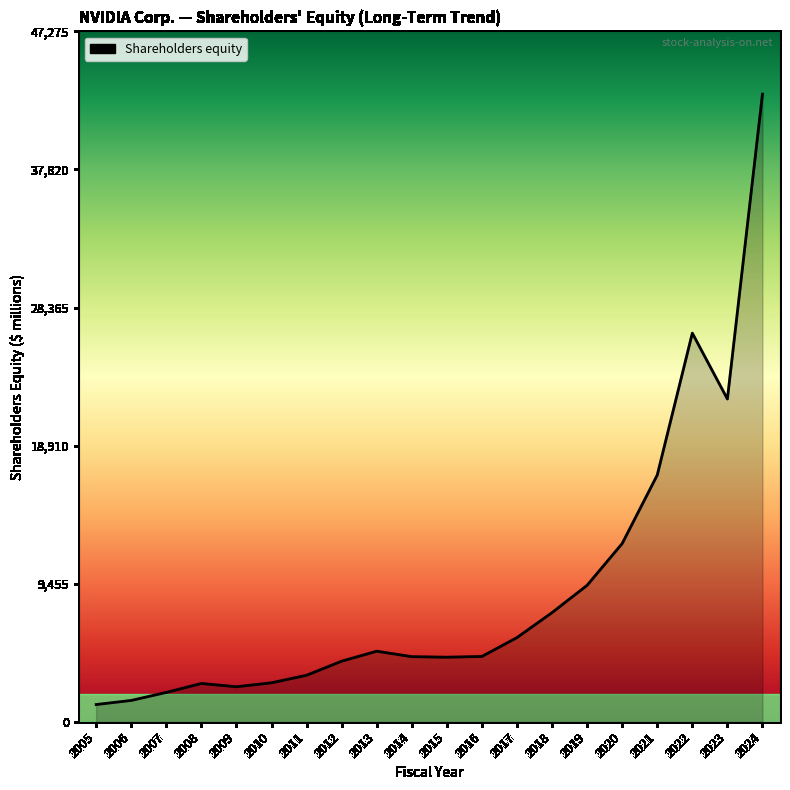

What is the change in value from 2006 to 2024?

+41520